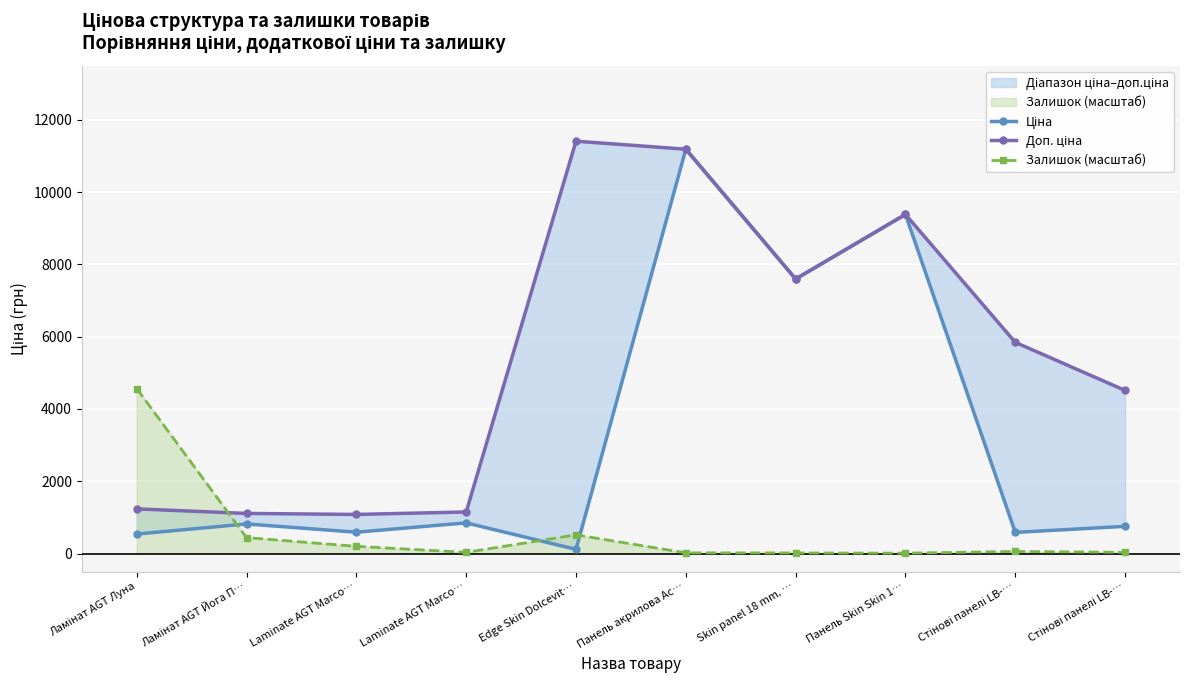

Which category has the highest value across all series?

Edge Skin Dolcevit…